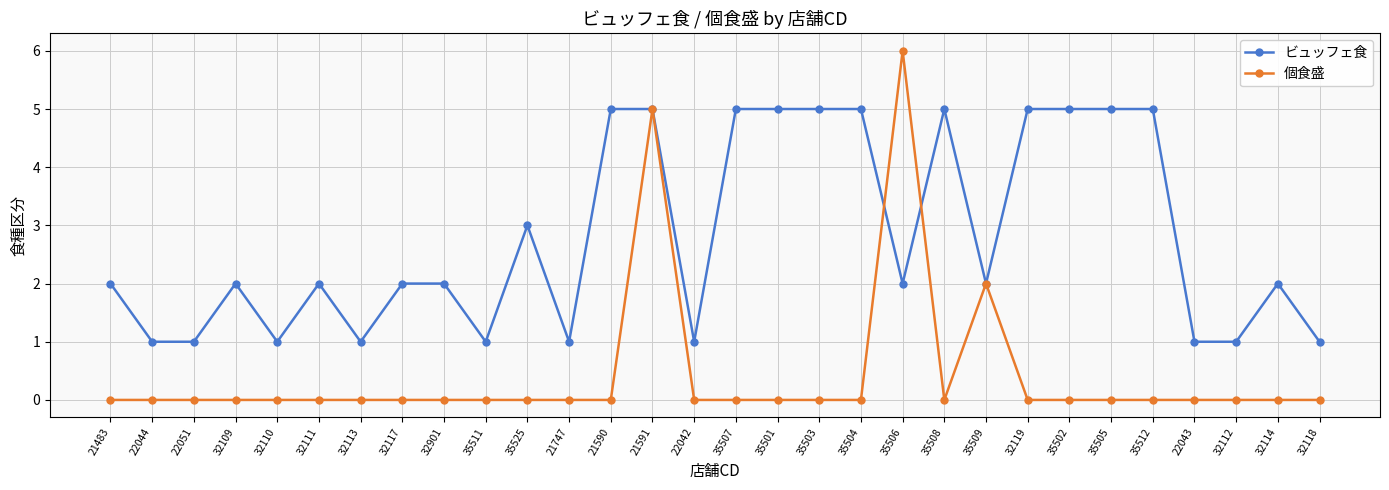

True or false: 個食盛 has more than 1 interior local peaks.

True